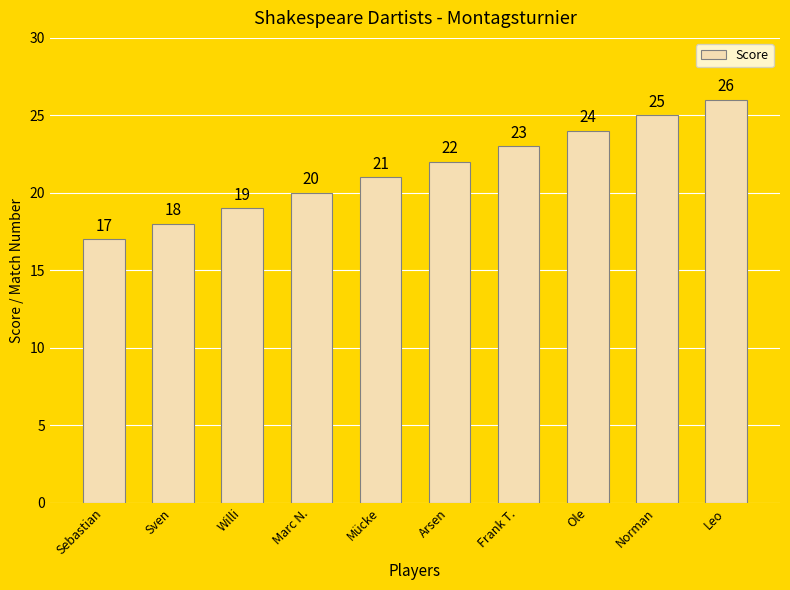

What is the average value?

22